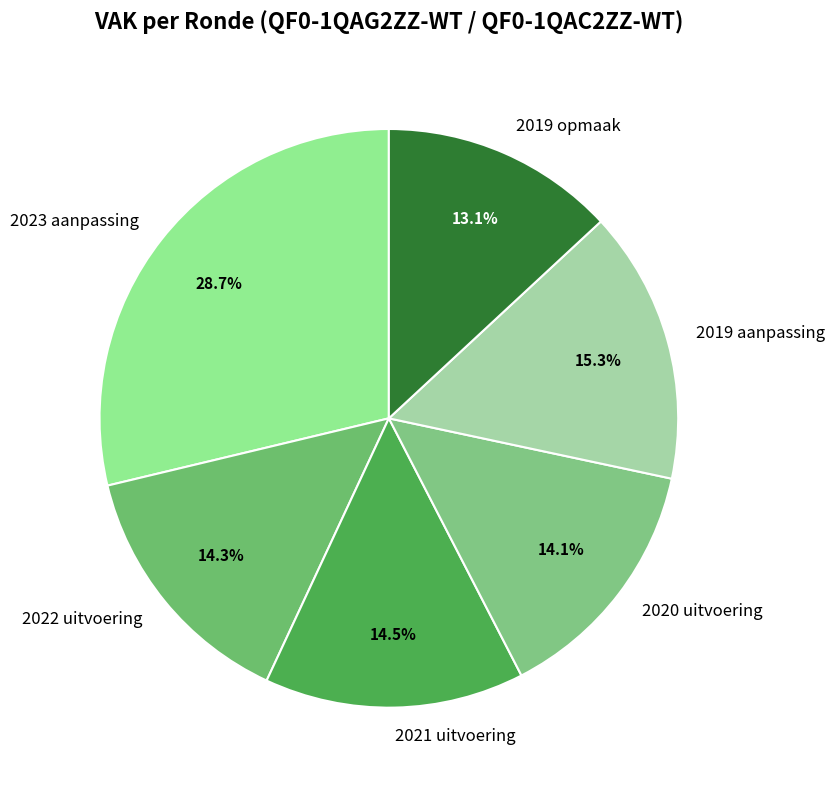

What is the smallest slice in the pie chart?

2019 opmaak